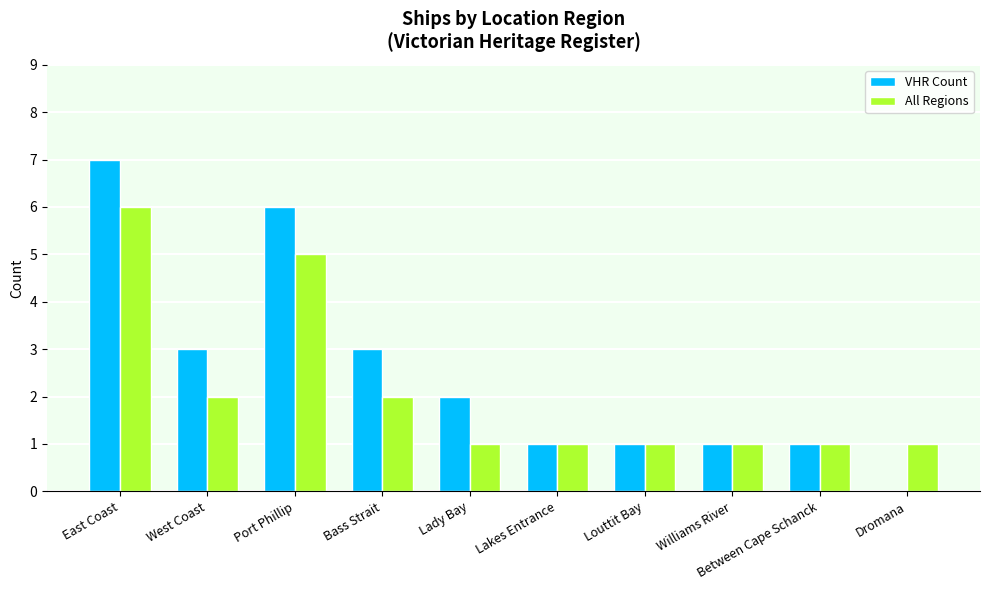

At which label does VHR Count reach its peak?

East Coast